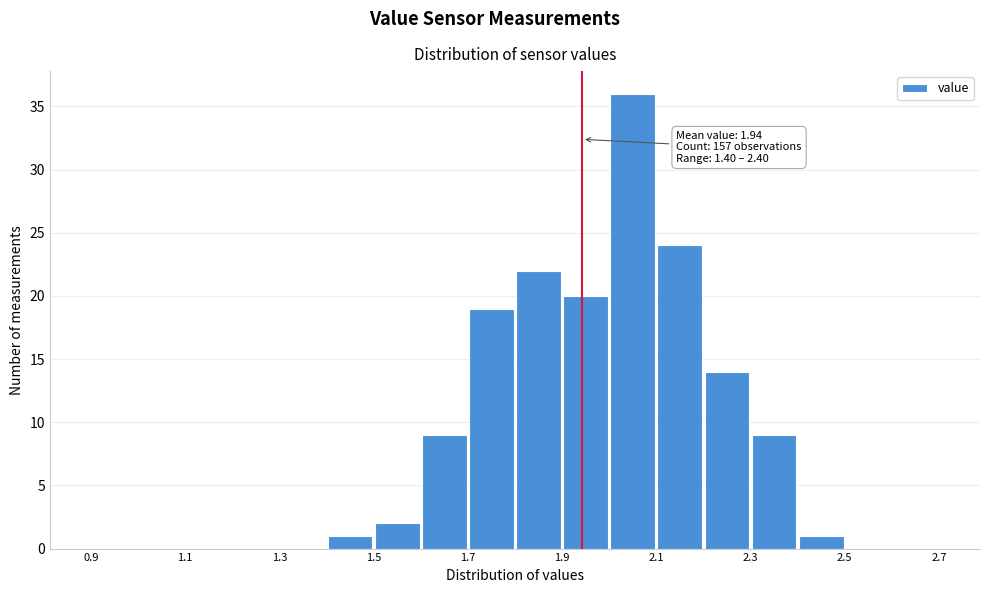

Which range on the x-axis has the tallest bar?

2.0 to 2.1